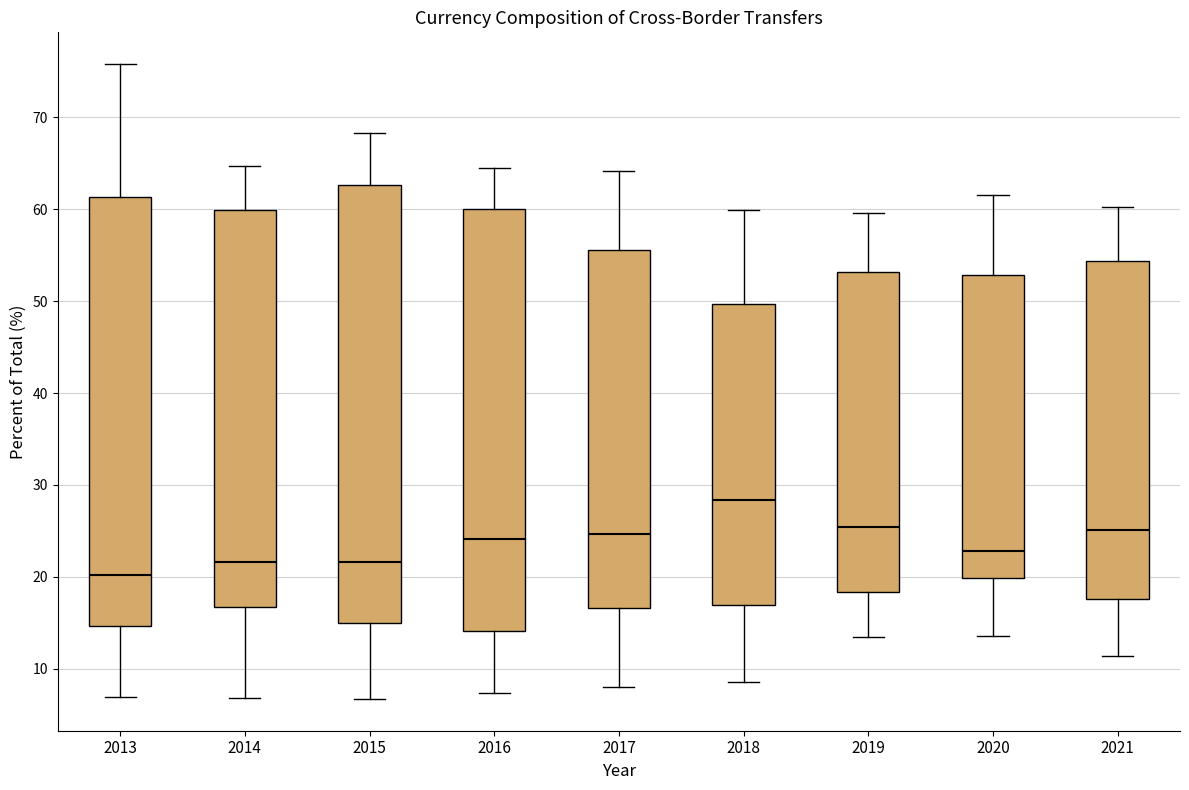

Reading left to right, transcribe this box plot: for each box, give where its median line is, the range the box spans, and where its two whiskers end, as read against the y-axis. The values are not printed on the chart, so give them approximately, as read against the axis.

2013: median 20, box 15 to 61, whiskers 7 to 76
2014: median 22, box 17 to 60, whiskers 7 to 65
2015: median 22, box 15 to 63, whiskers 7 to 68
2016: median 24, box 14 to 60, whiskers 7 to 65
2017: median 25, box 17 to 56, whiskers 8 to 64
2018: median 28, box 17 to 50, whiskers 9 to 60
2019: median 25, box 18 to 53, whiskers 13 to 60
2020: median 23, box 20 to 53, whiskers 14 to 62
2021: median 25, box 18 to 54, whiskers 11 to 60